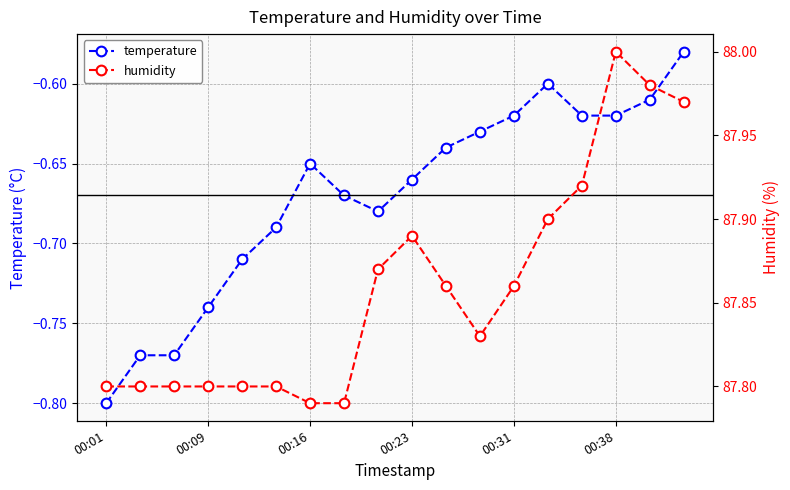

True or false: temperature has a value of -0.7 at 00:21.

True